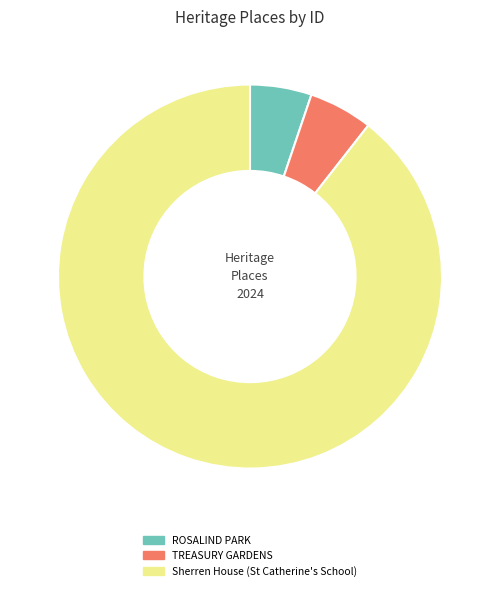

How many segments does this pie chart have?

3